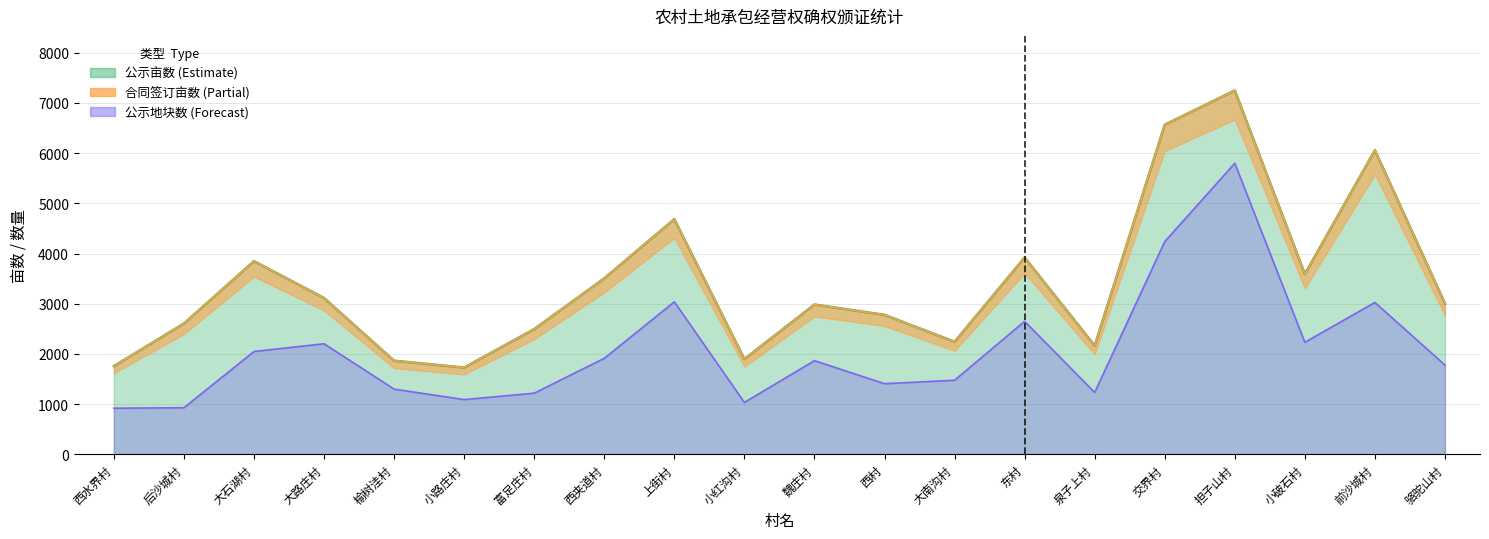

At which label does 公示亩数 first exceed 3004?

大石湖村